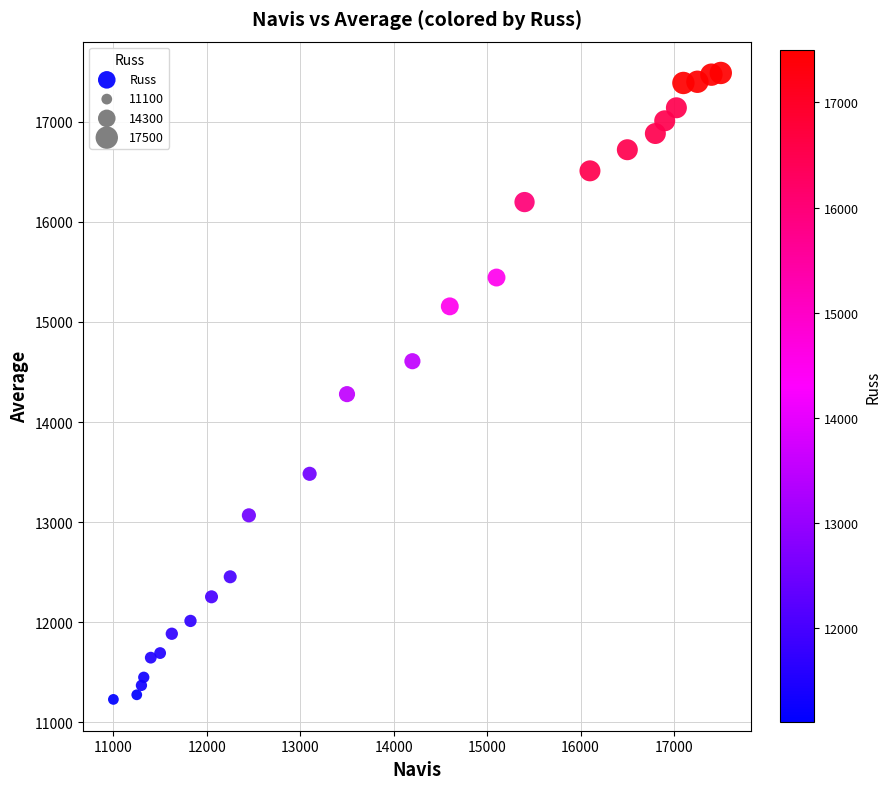

What Y value in the scatter plot is closest to 14358?

14279